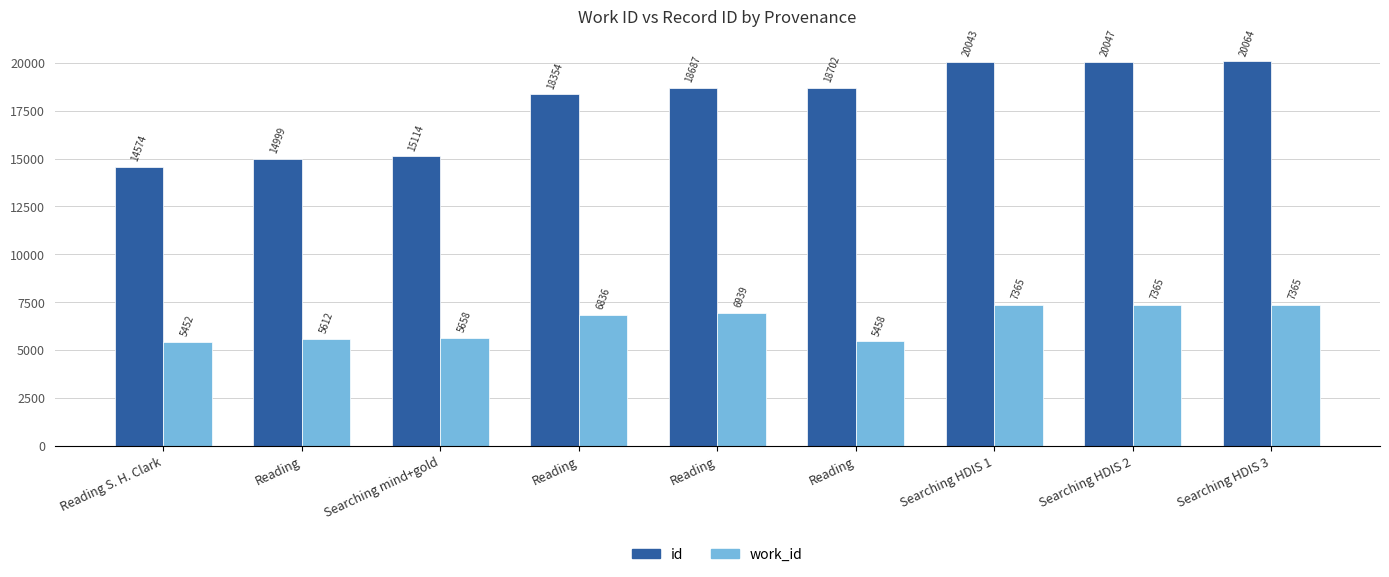

How many series are shown in this chart?

2